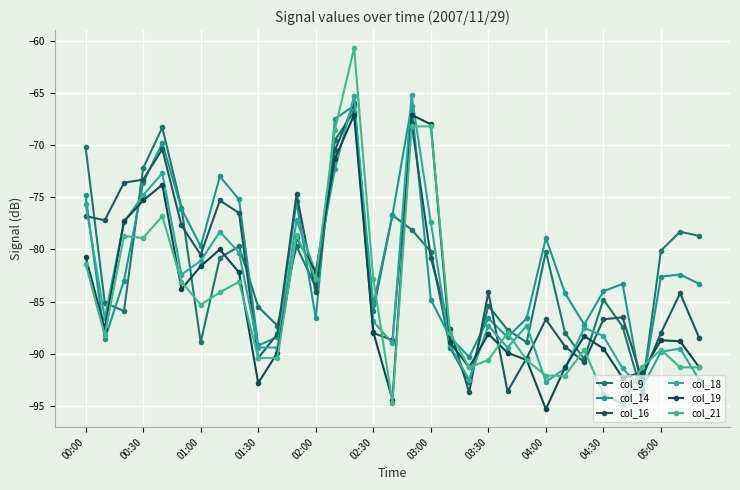

Which series ends up on top after the final intersection of col_19 and col_9?

col_9